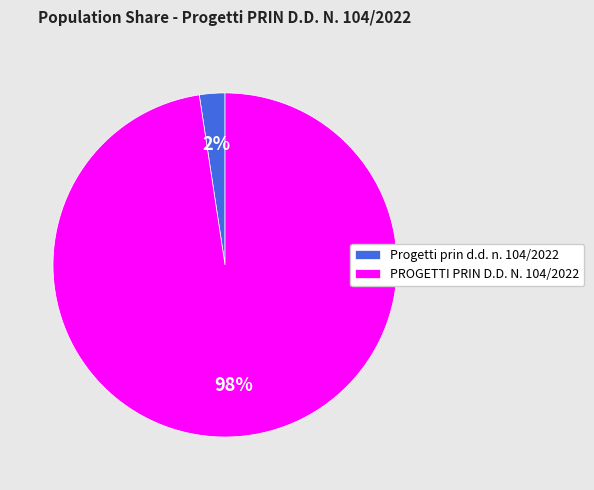

To the nearest percent, what percentage of the pie is Progetti prin d.d. n. 104/2022?

2%